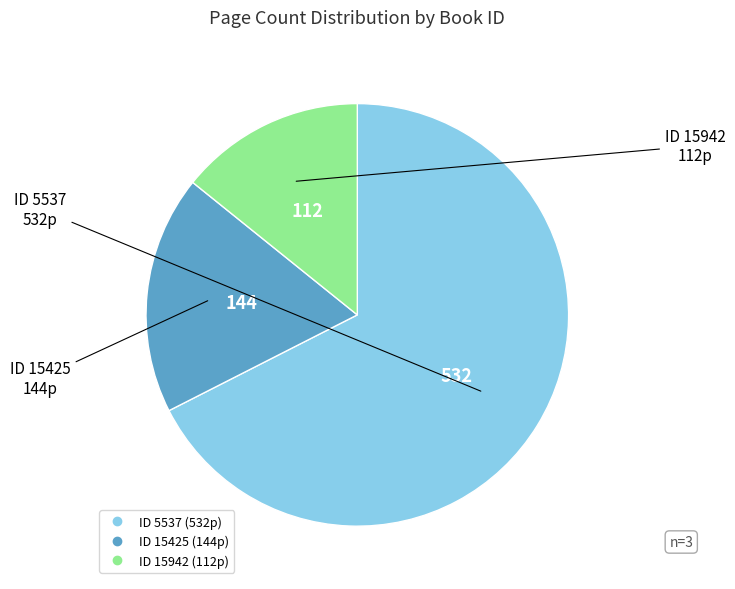

Is there a majority slice in this chart?

Yes